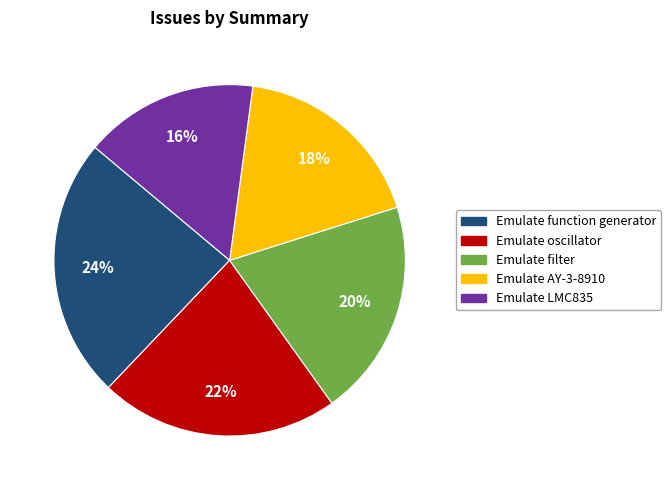

Is it true that Emulate oscillator is 22% of the pie?

True